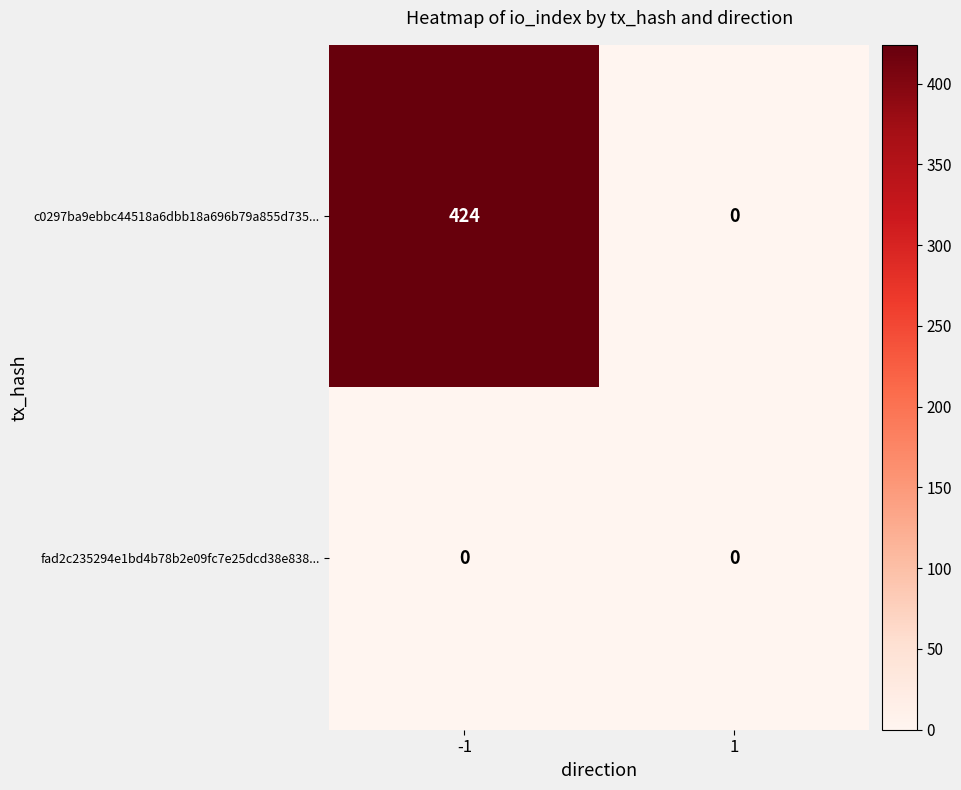

Rank the series by their maximum value, from highest to lowest.

c0297ba9ebbc44518a6dbb18a696b79a855d735..., fad2c235294e1bd4b78b2e09fc7e25dcd38e838...